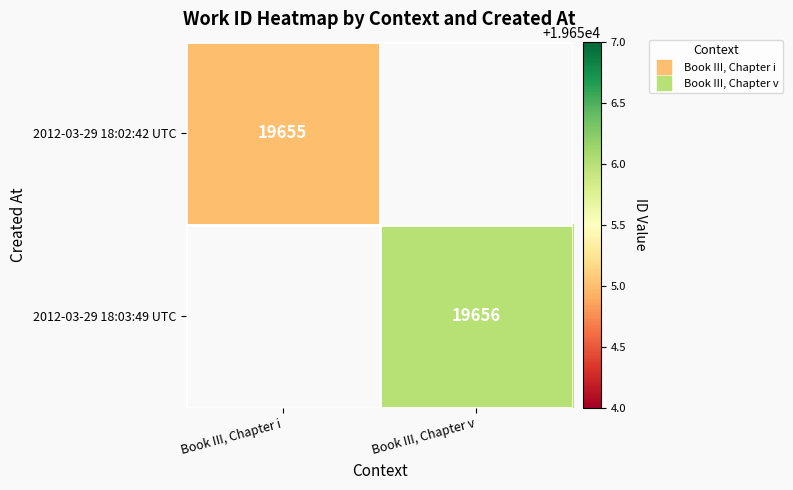

How many data points does each series have?

2